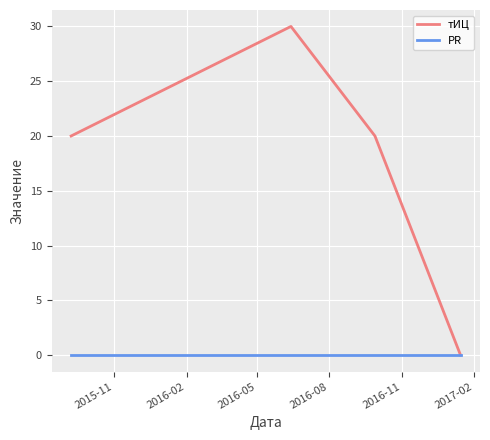

What are all the series names shown in the legend?

тИЦ, PR